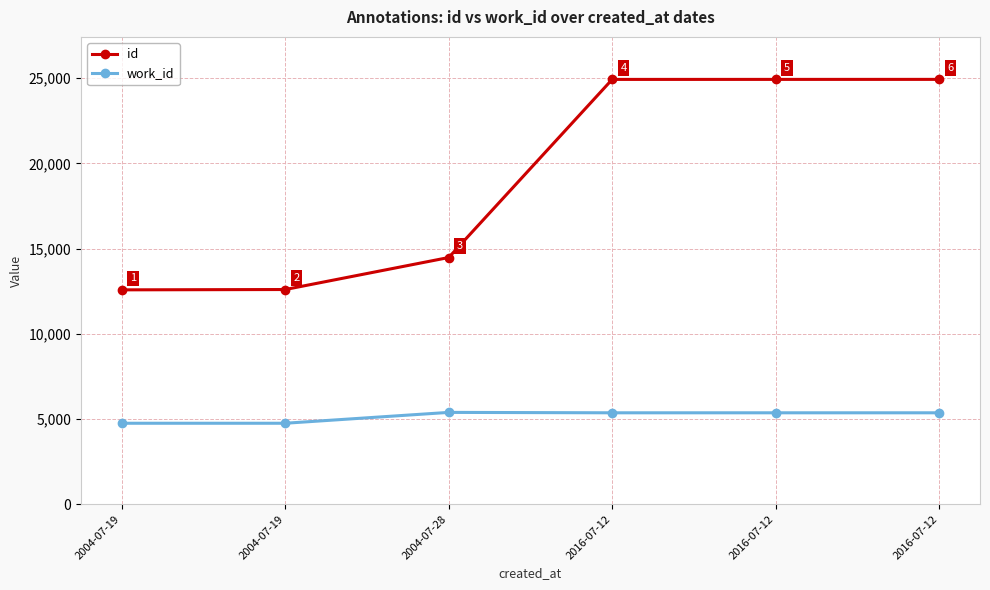

At which category is the sum across all series the highest?

2016-07-12